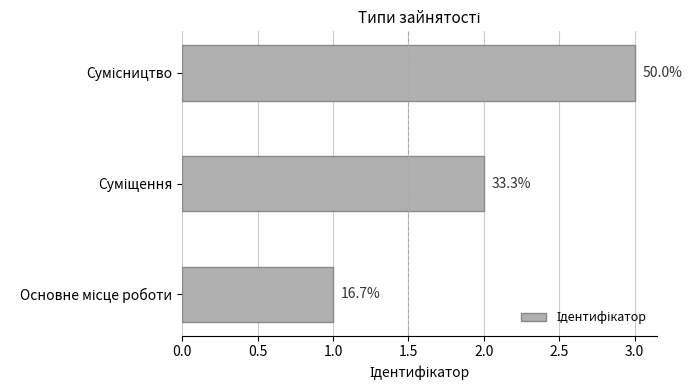

What is the smallest value displayed?

1